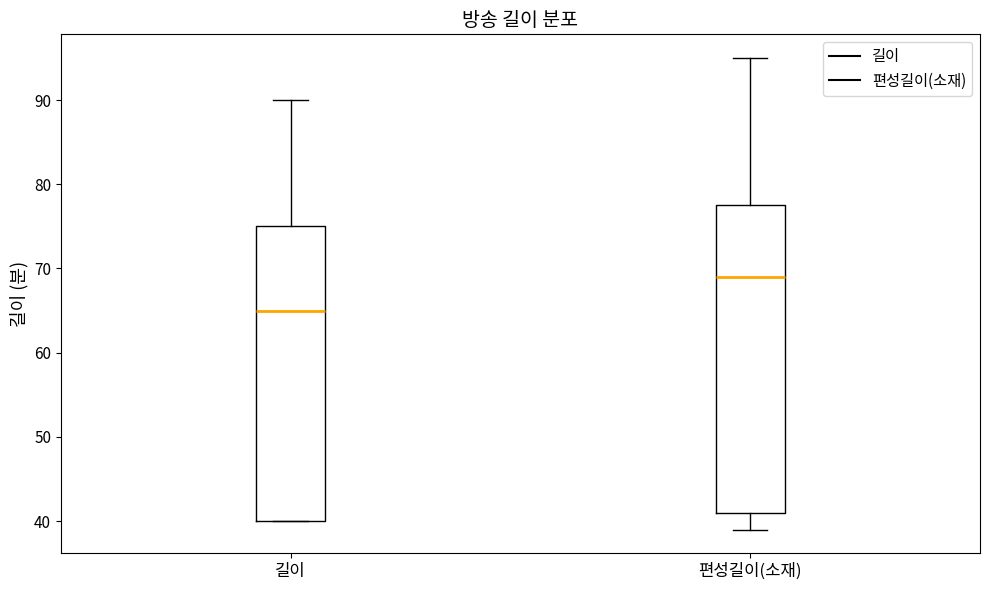

Which box is the tallest, from its lower edge to its upper edge?

편성길이(소재)